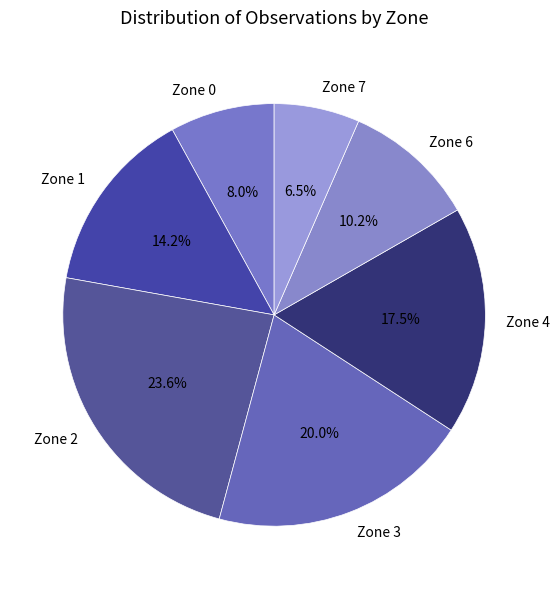

Is it true that Zone 3 is 33% of the pie?

False